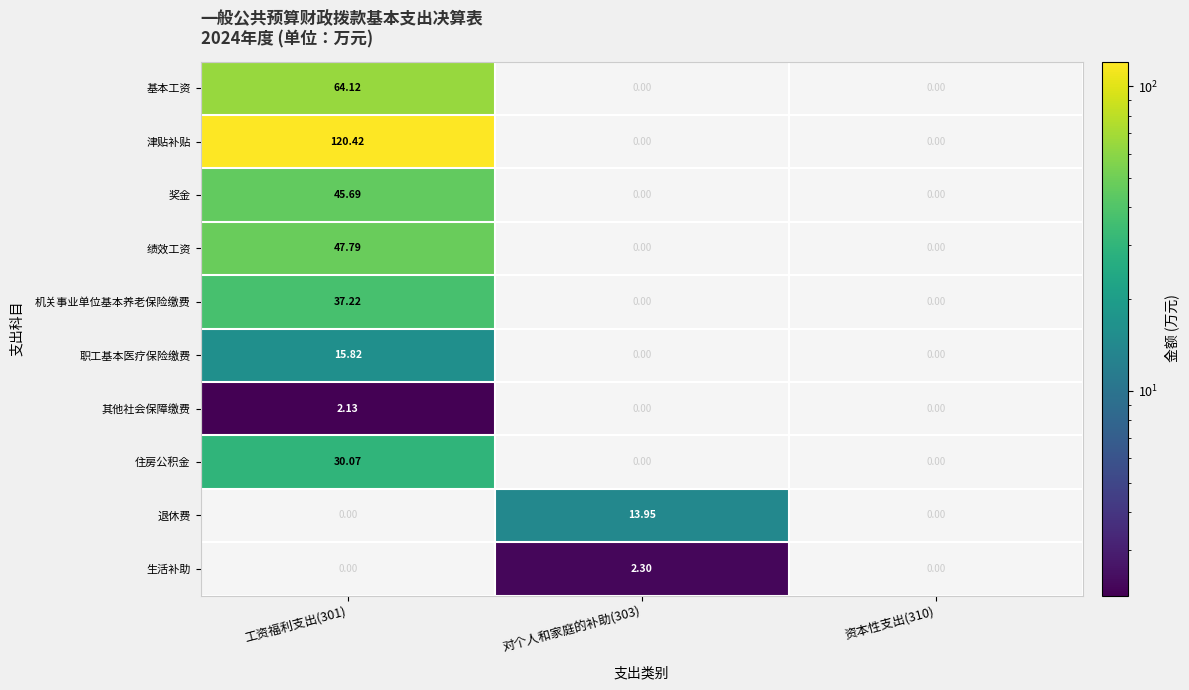

List the series in order of their peak value, lowest first.

其他社会保障缴费, 生活补助, 退休费, 职工基本医疗保险缴费, 住房公积金, 机关事业单位基本养老保险缴费, 奖金, 绩效工资, 基本工资, 津贴补贴